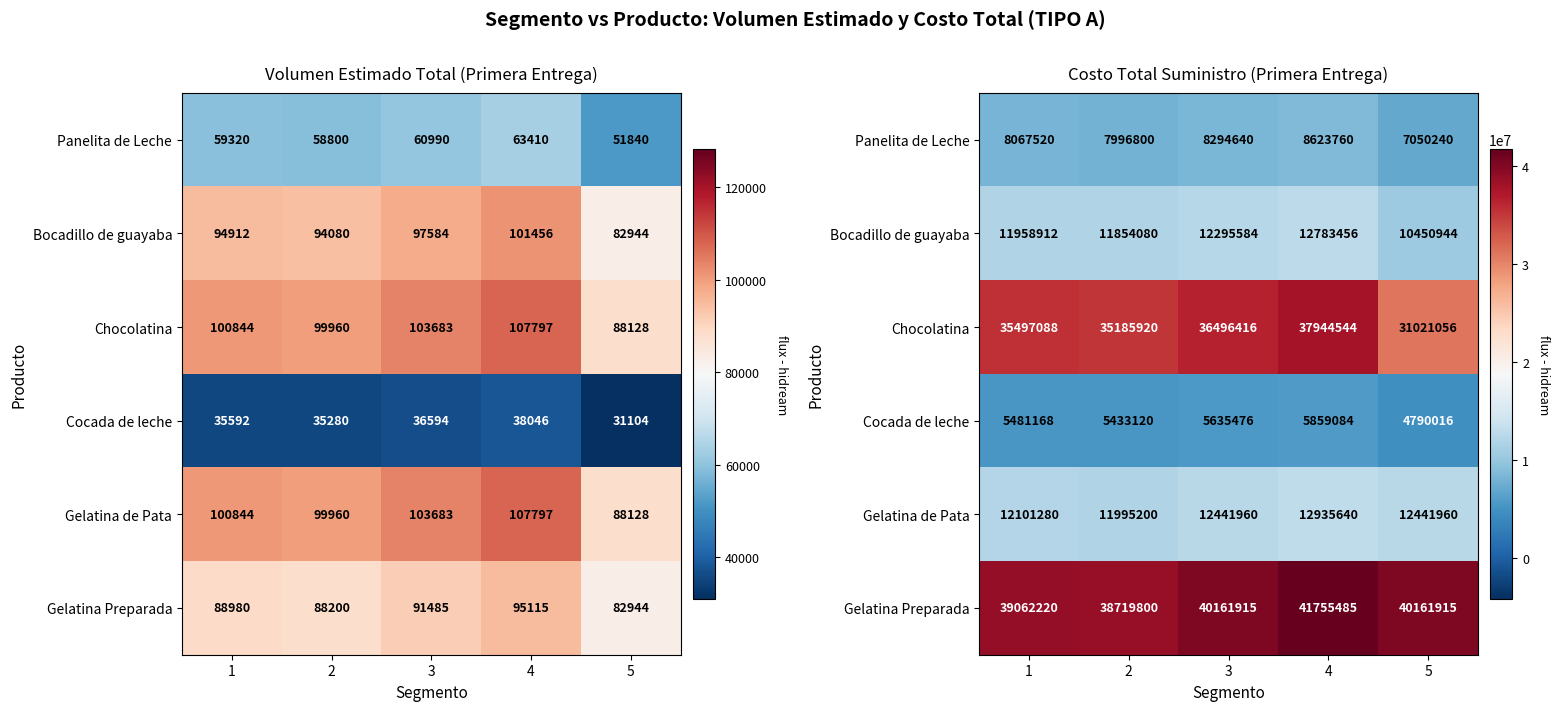

The value of Gelatina de Pata at 2 is 16519527. True or false?

False